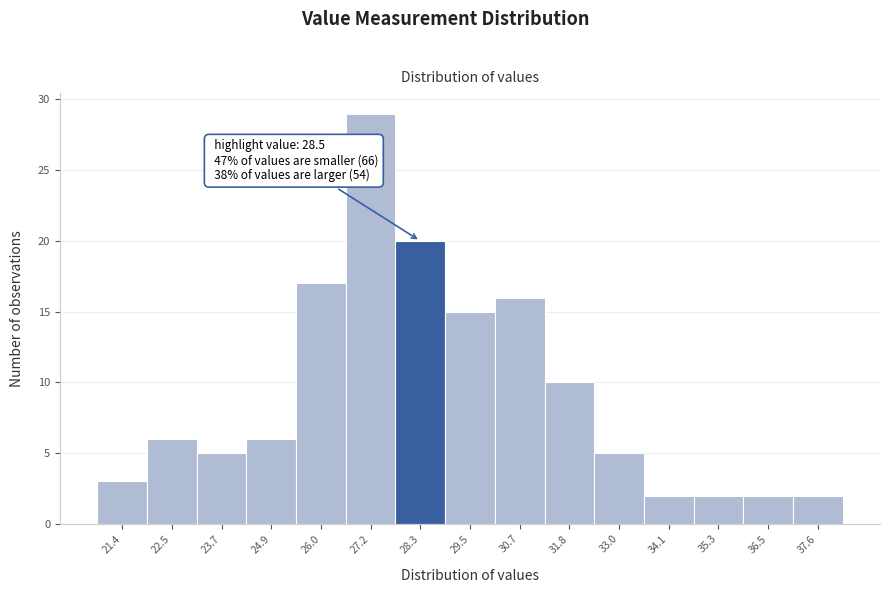

Which range on the x-axis has the tallest bar?

26.60 to 27.76